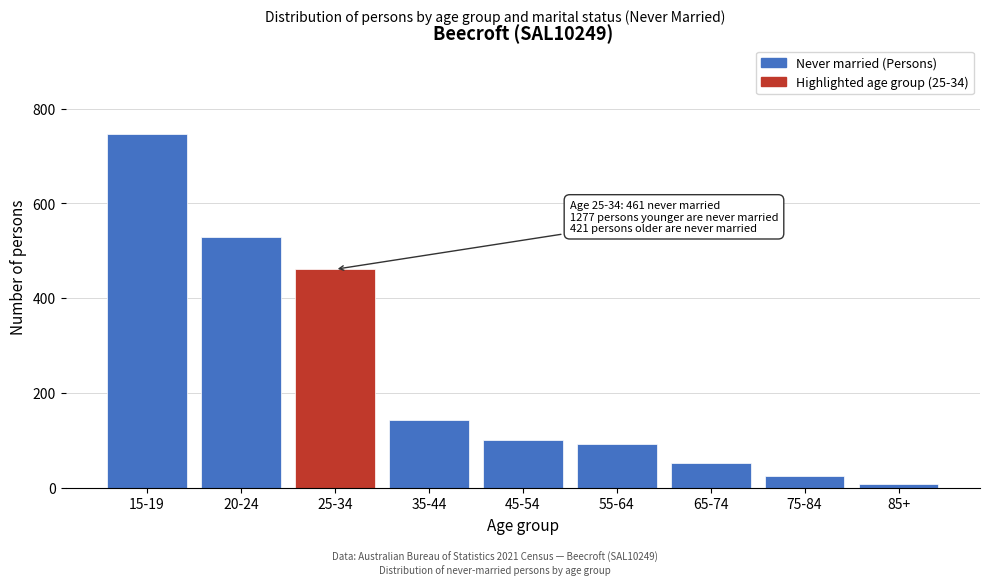

Reading right to left, transcribe all the data shown in this chart.

7	25	52	93	100	144	461	530	747